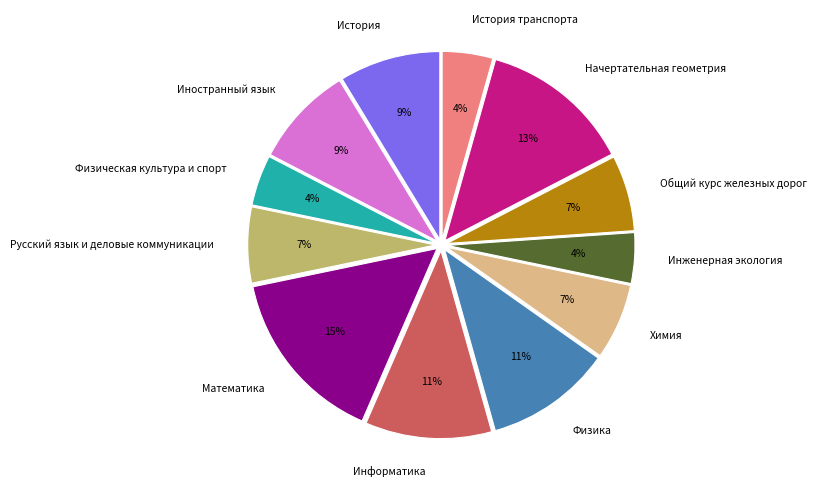

To the nearest percent, what is the combined percentage of Общий курс железных дорог and История транспорта?

11%